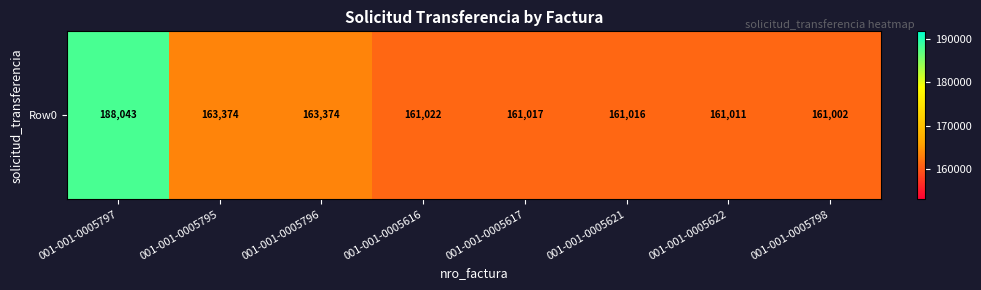

What is the maximum value shown in the chart?

188043